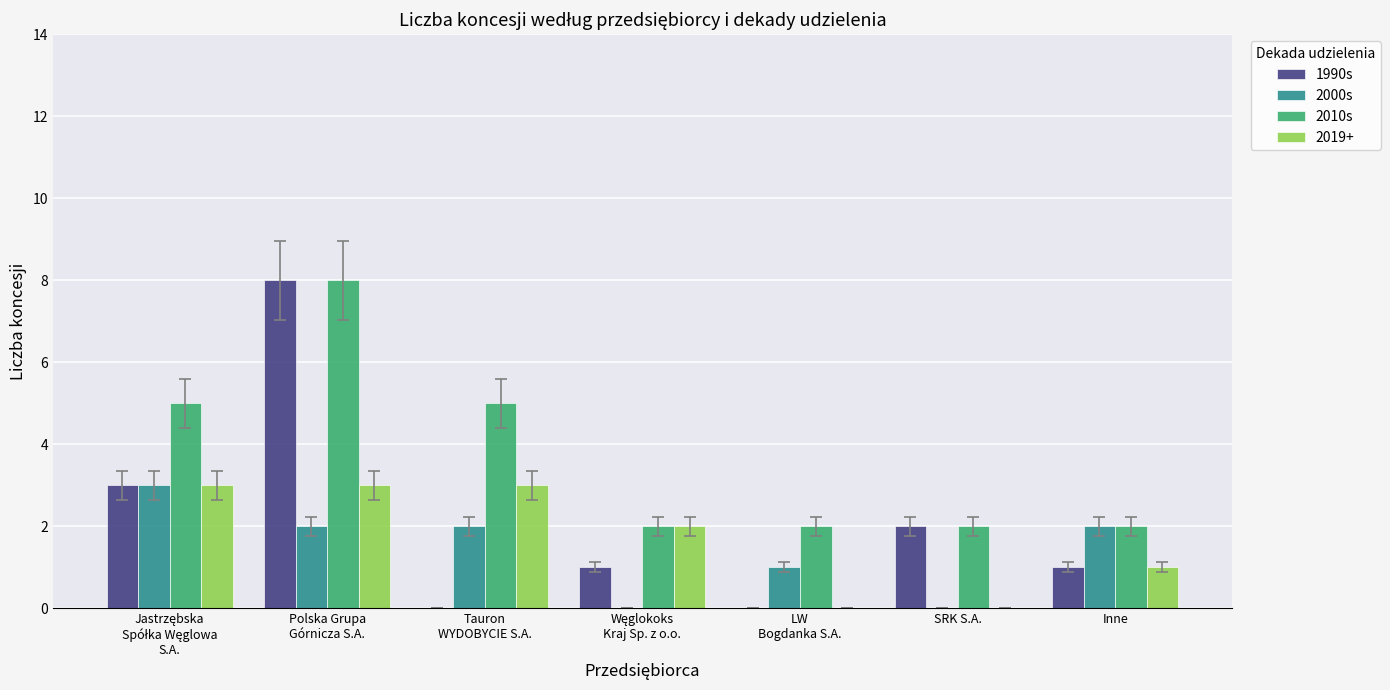

Which series has the widest spread of values?

1990s